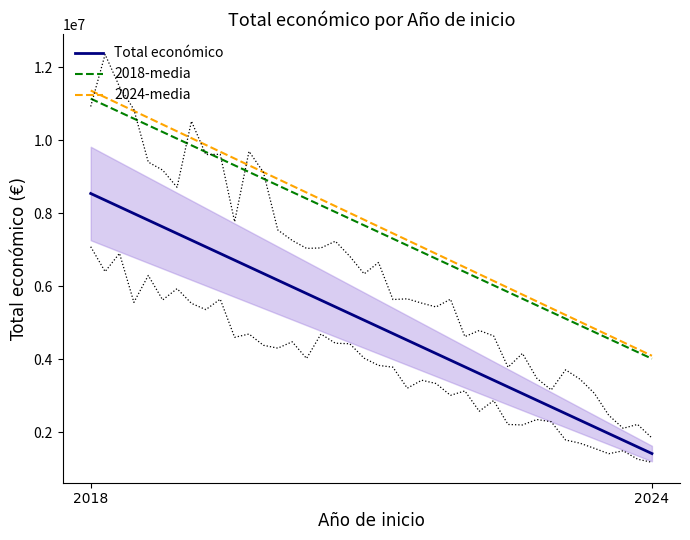

True or false: Total económico and 2024-media intersect in this chart.

False